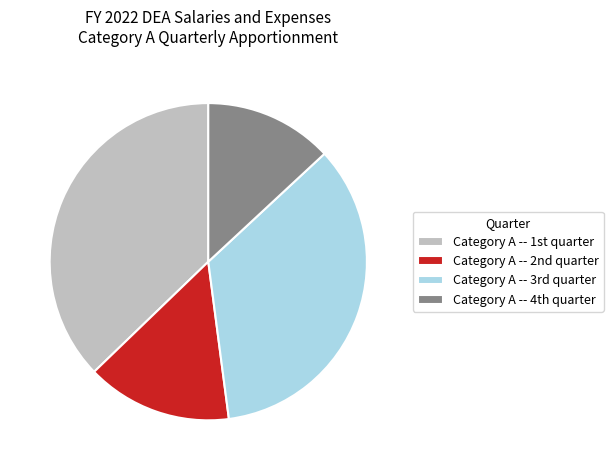

Rank the categories by value from lowest to highest.

Category A -- 4th quarter, Category A -- 2nd quarter, Category A -- 3rd quarter, Category A -- 1st quarter